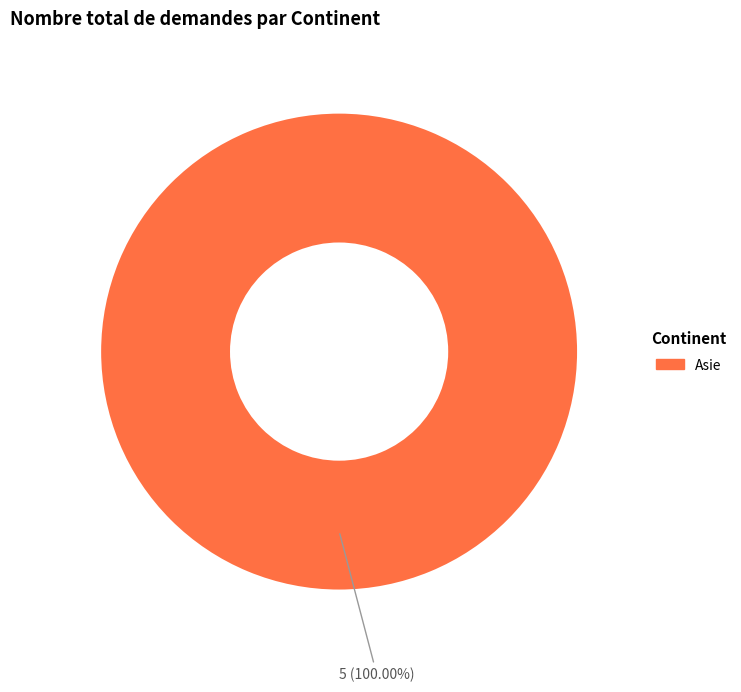

Does any single category account for the majority?

Yes